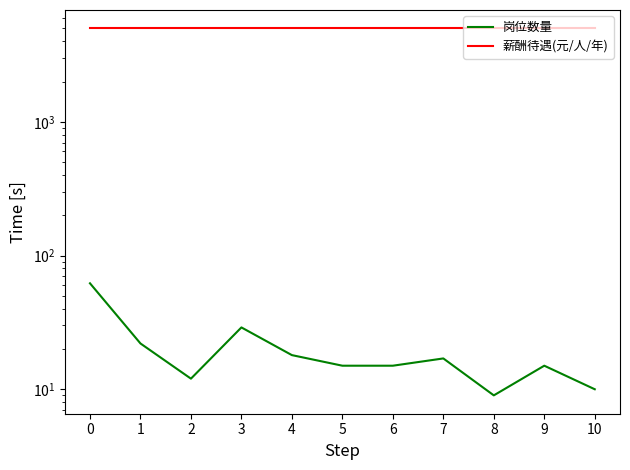

The 岗位数量 series shows 5 at 1. True or false?

False